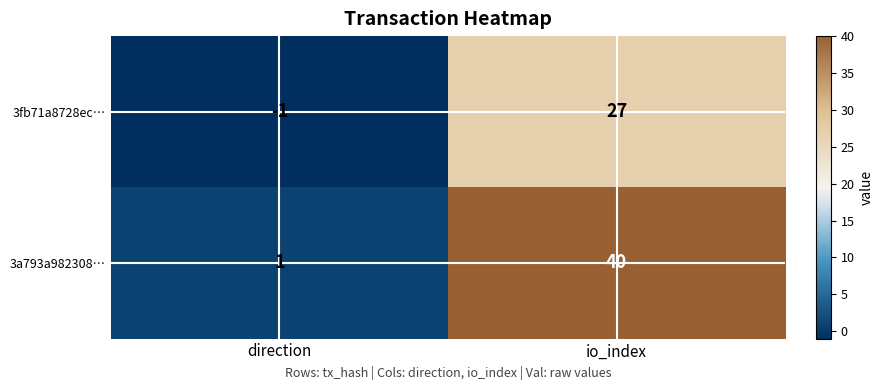

What is the greatest value displayed?

40